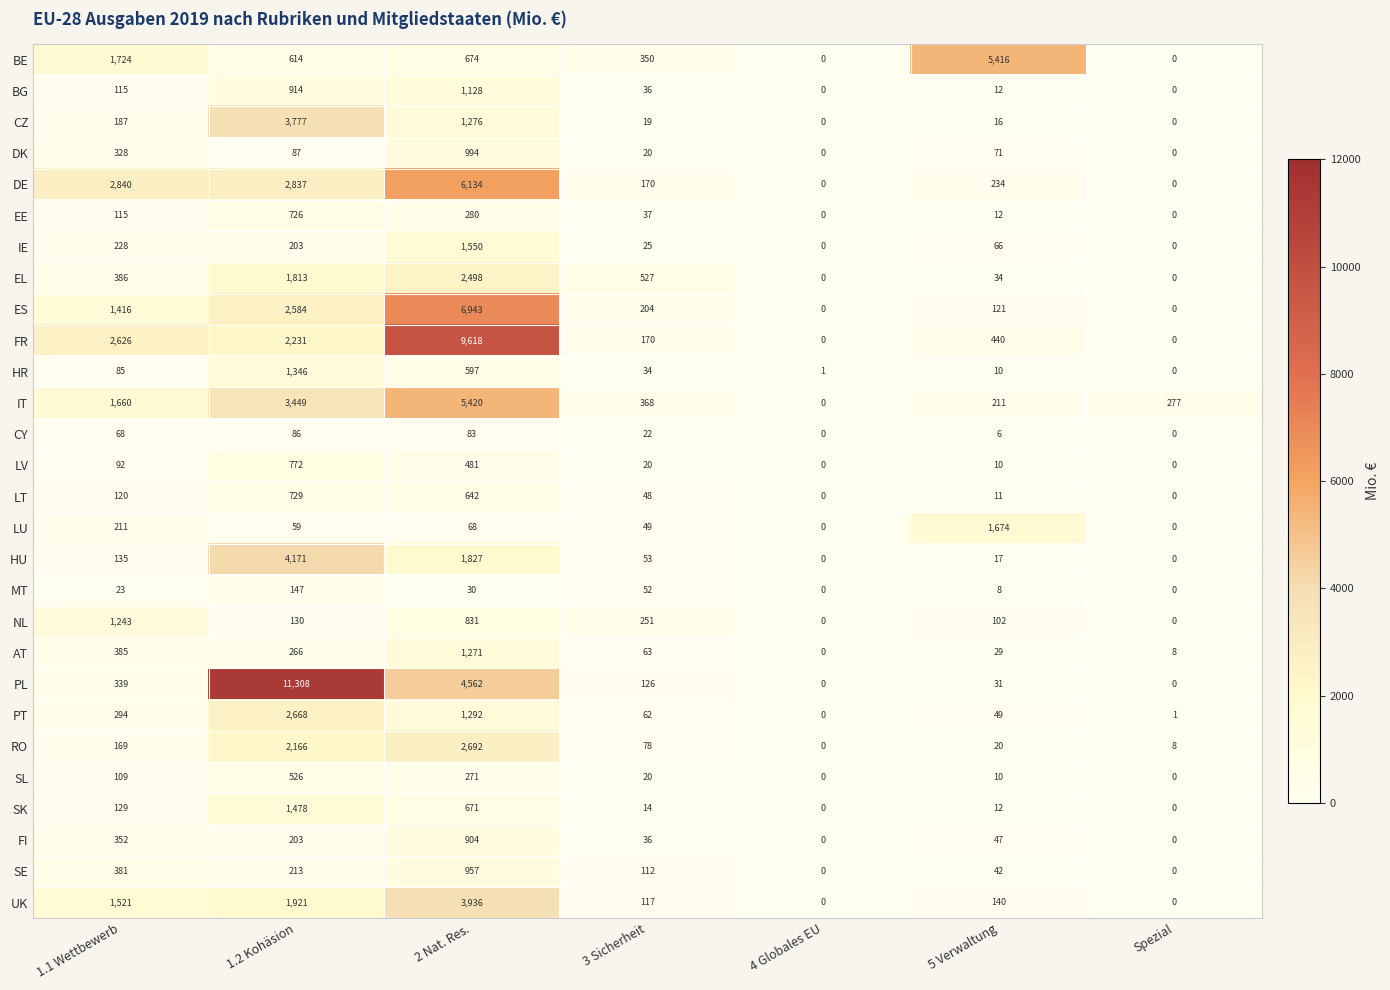

What is the sum of all SE values?

1705